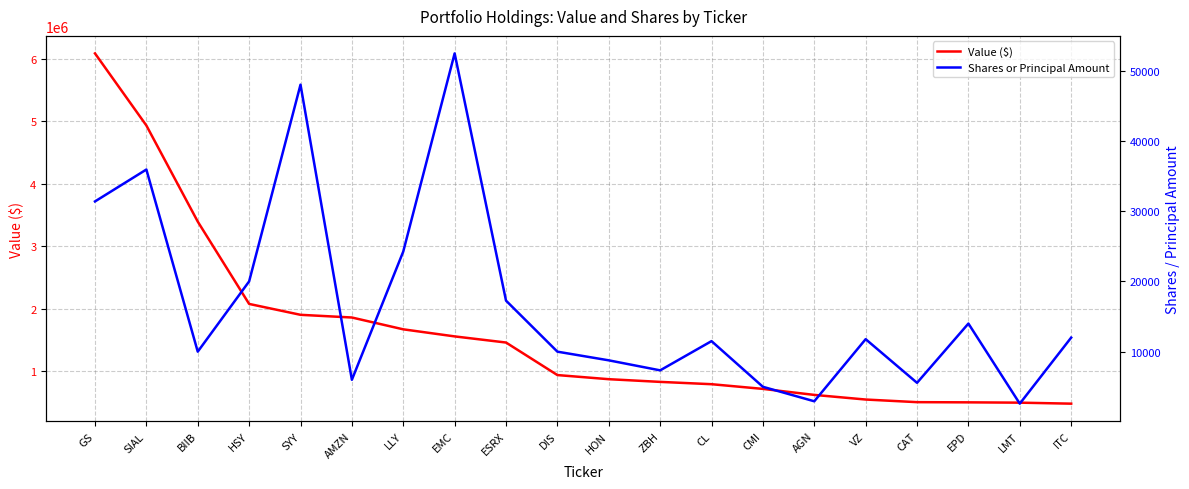

The Shares or Principal Amount series shows 24250 at LLY. True or false?

True